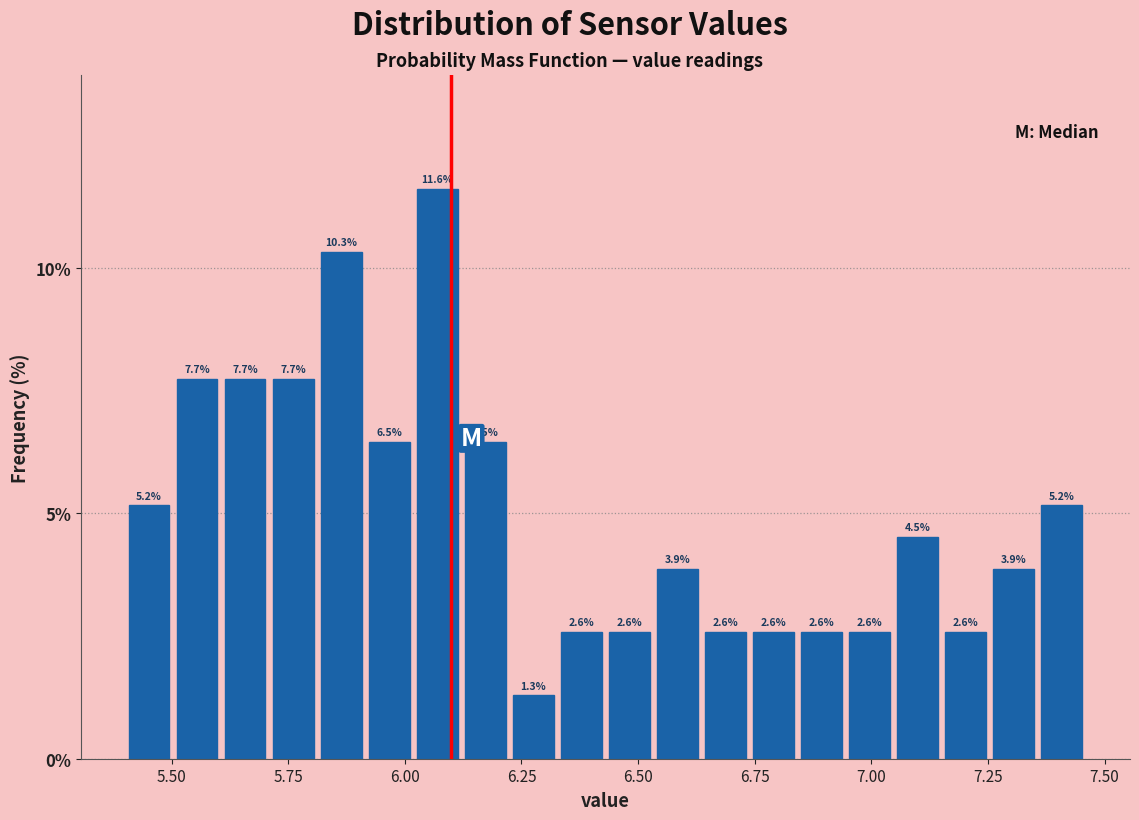

Around what value on the x-axis is the tallest bar? Give the approximate position of its centre, as read against the axis.

6.05